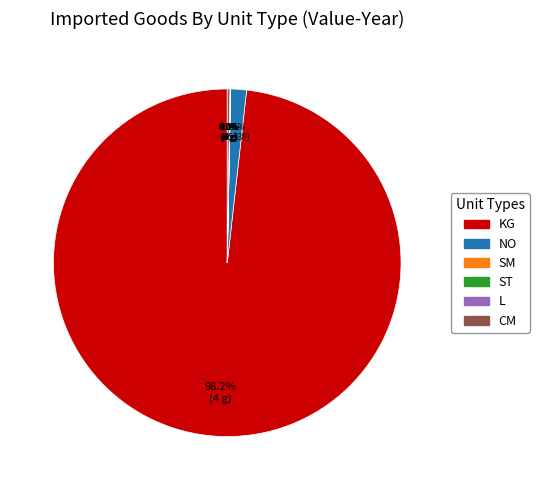

Which category accounts for the majority?

KG